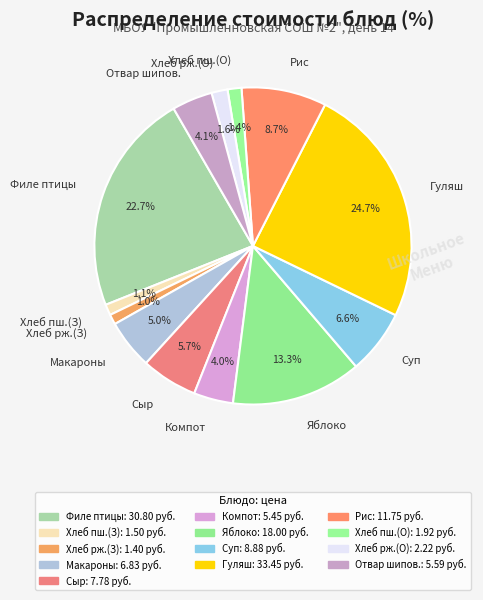

Approximately how many times larger is the value at Хлеб пш.(О) compared to Макароны?

0.3